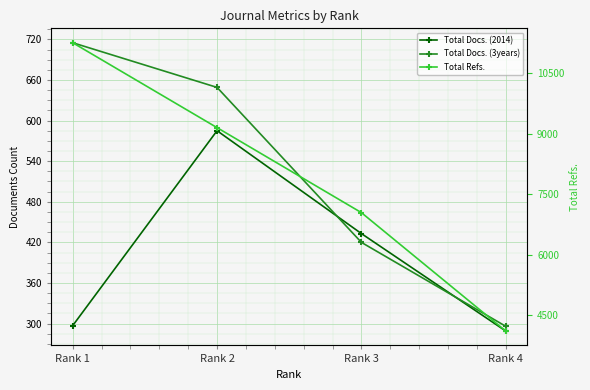

What is the difference between the highest and lowest values at Rank 3?

6621